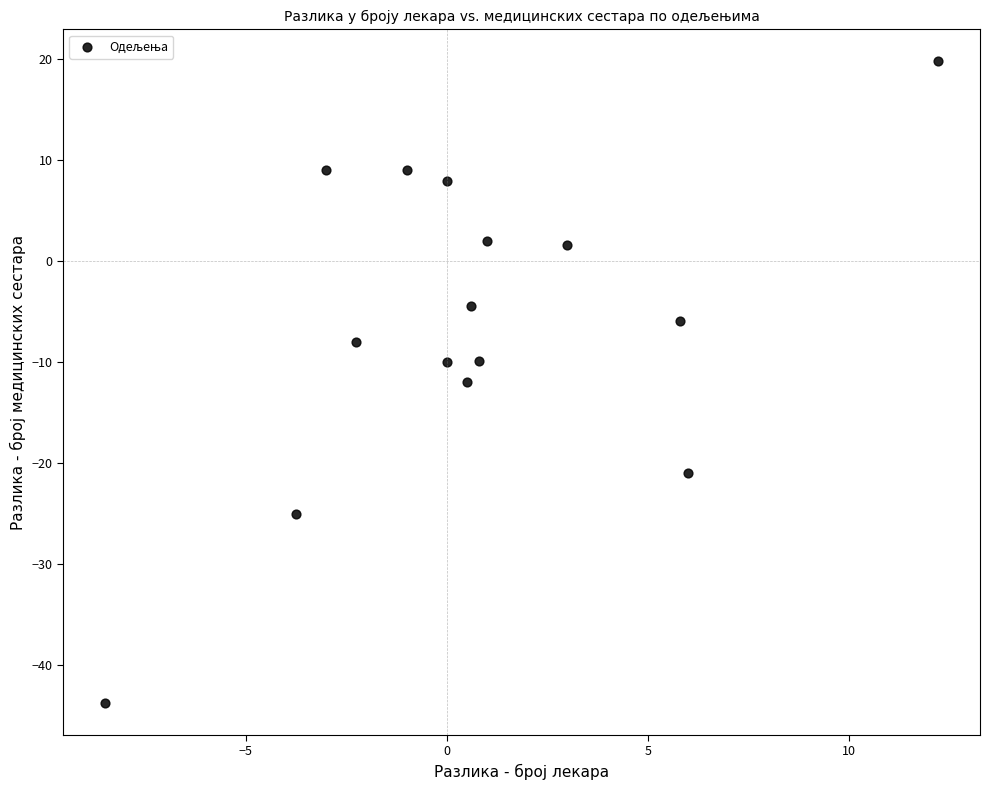

What is the range of X values (max minus min)?

20.7